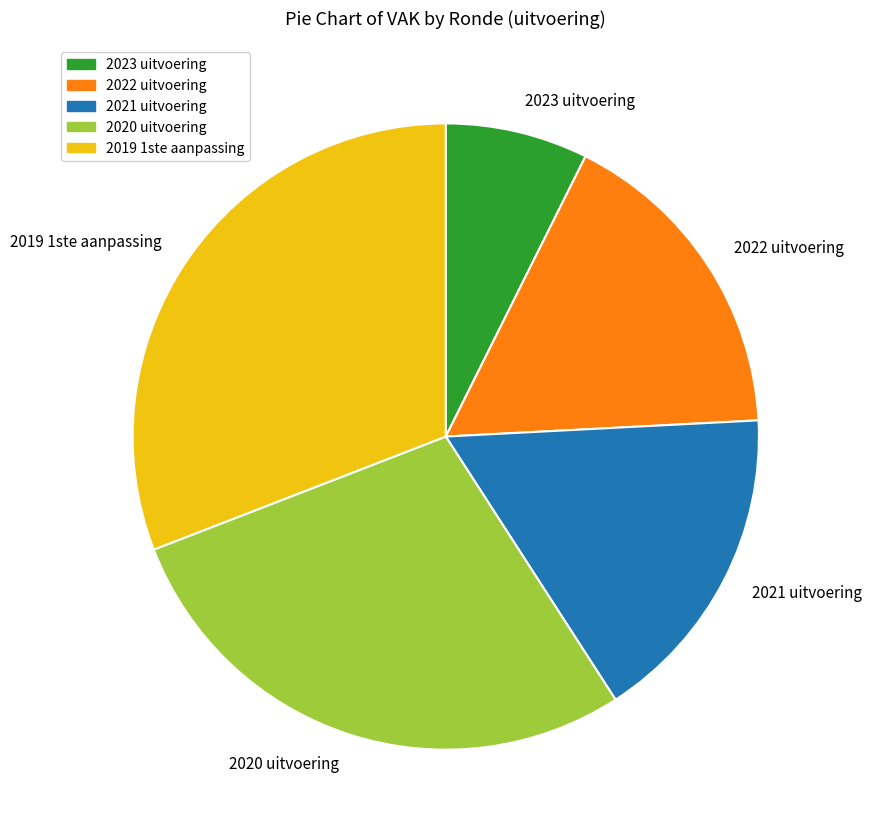

Does 2019 1ste aanpassing represent more than half of the total?

No